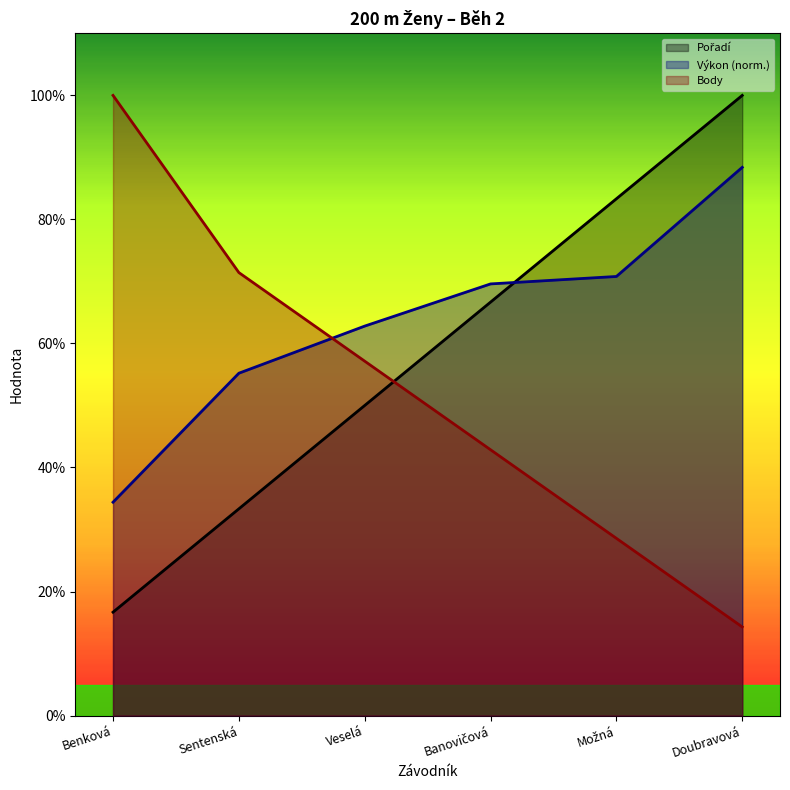

What value does the Výkon (norm.) series have at Veselá?

62.8